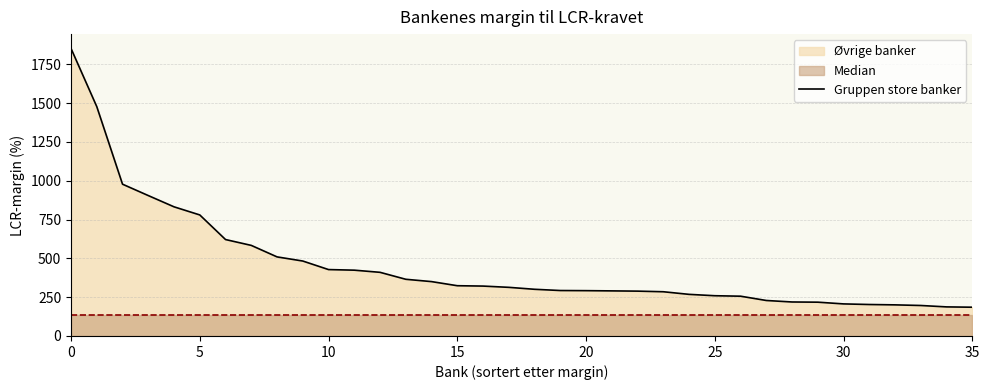

Reading left to right, what are all the values shown in this chart?

1851.3	1476.8	977.4	904.1	831.6	779.4	620.9	583.3	509.3	482.6	427.6	423.7	409.8	365.1	350.1	323.6	321.3	313.2	300.6	292.7	291.8	290.3	288.7	284.8	268.0	259.2	256.1	228.5	218.9	217.6	206.5	202.6	200.3	196.3	187.2	185.2